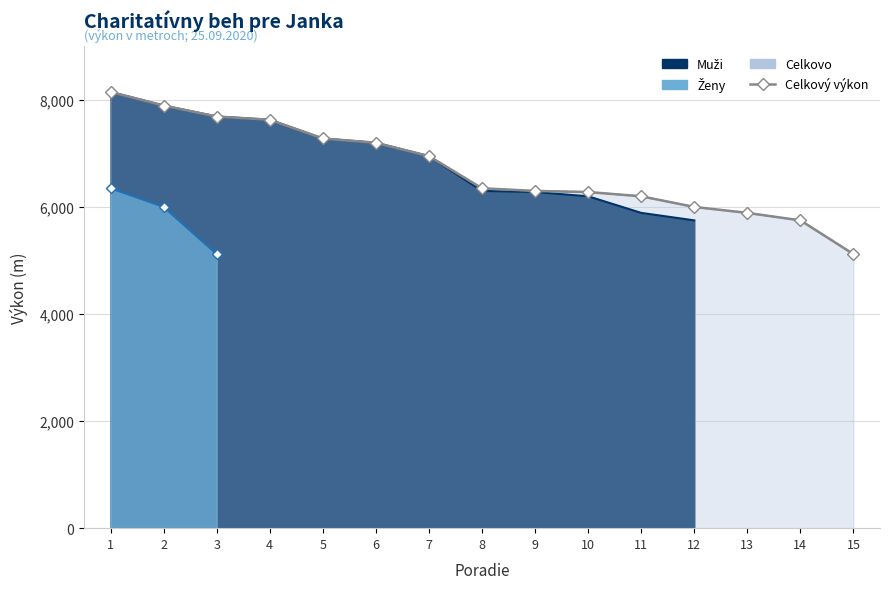

What is the ratio of the value at 14 to the value at 13?

1.0